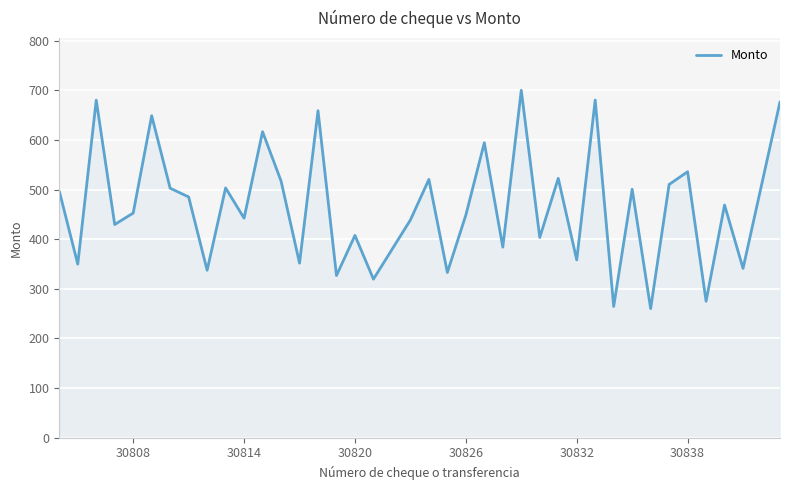

What is the difference between the maximum and minimum values?

440.2